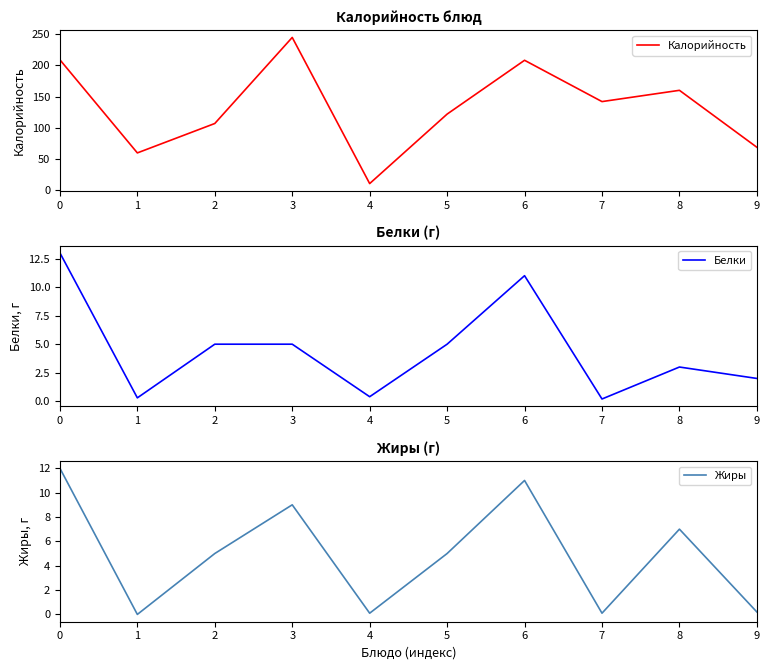

The Белки series shows 1.5 at 8. True or false?

False